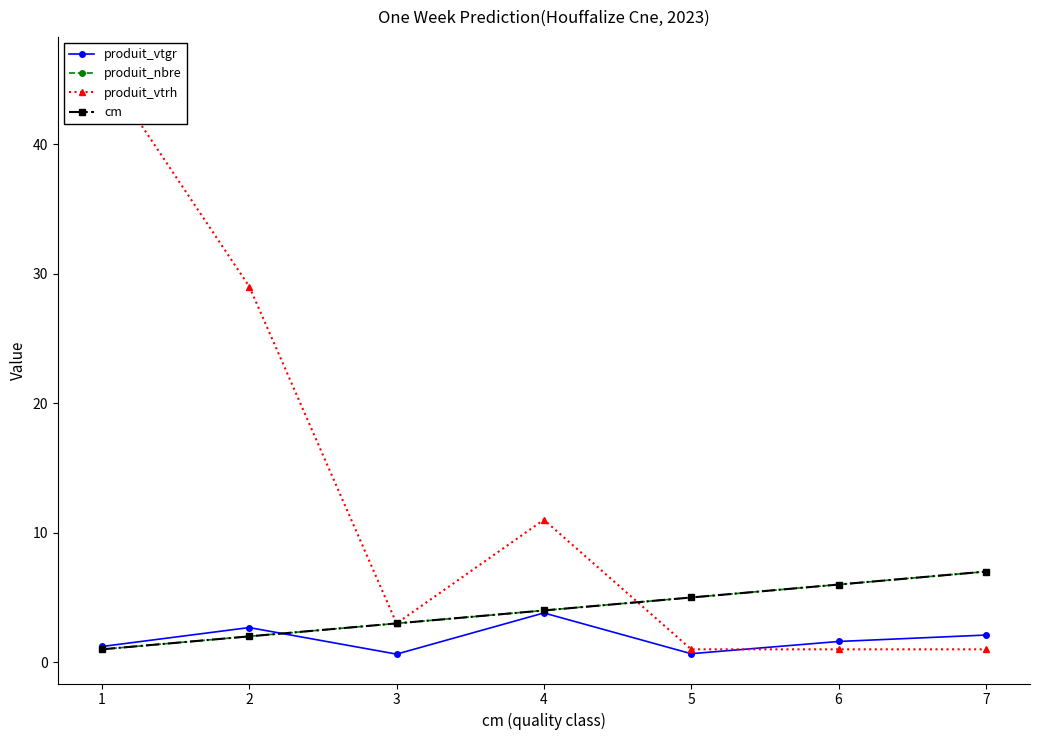

Between 2 and 7, which series saw the biggest shift?

produit_vtrh